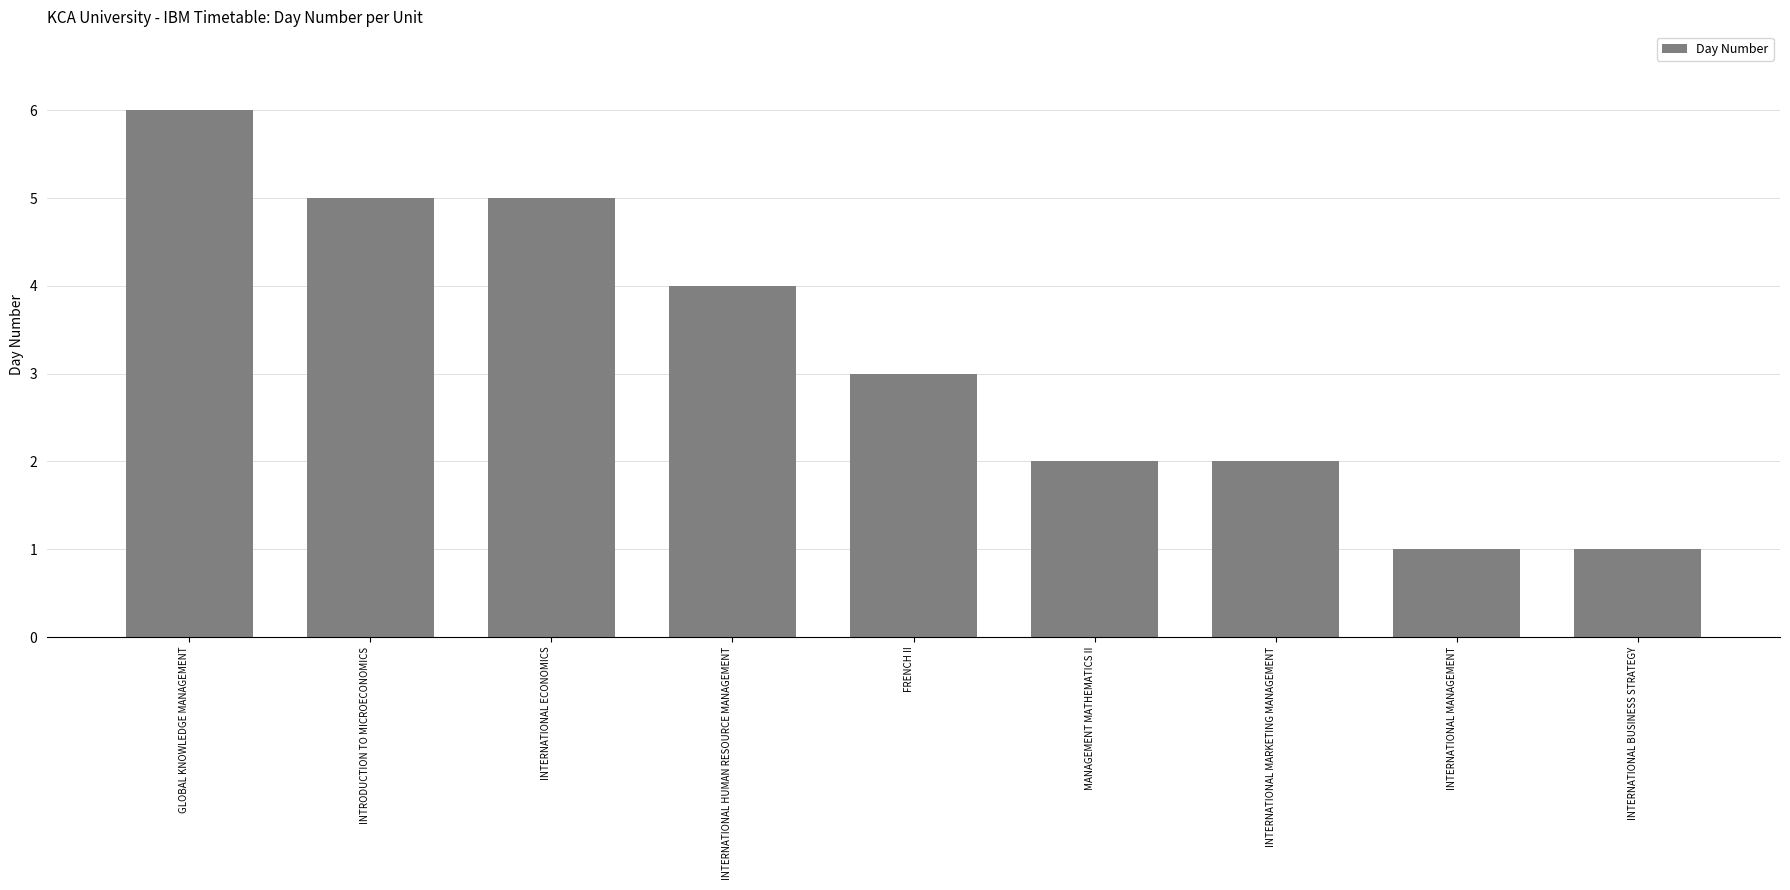

What position from the right is INTERNATIONAL ECONOMICS?

7